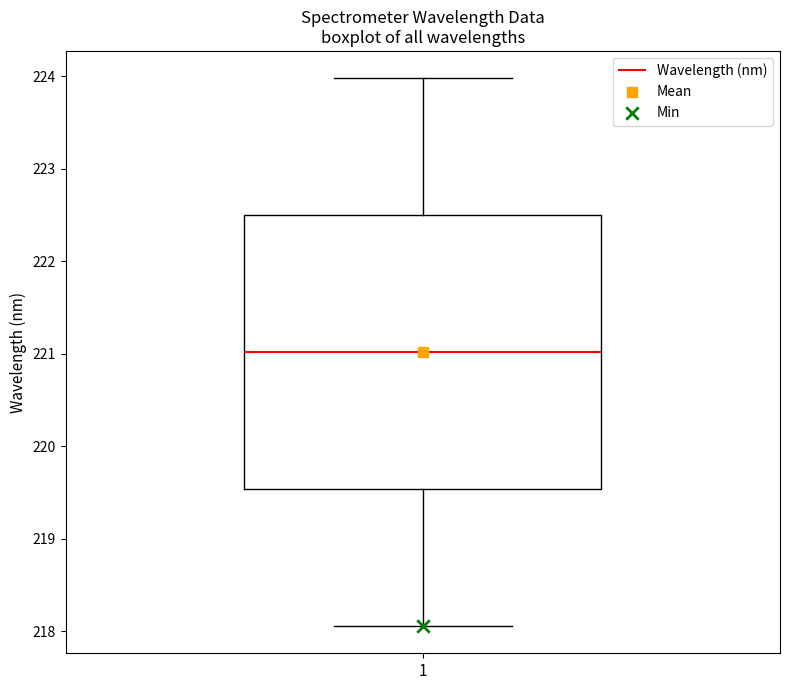

Read this box plot against the y-axis: the position of the median line, the range covered by the box, and the ends of both whiskers. The values are not printed on the chart, so give them approximately, as read against the axis.

median 221.0, box 219.5 to 222.5, whiskers 218.1 to 224.0